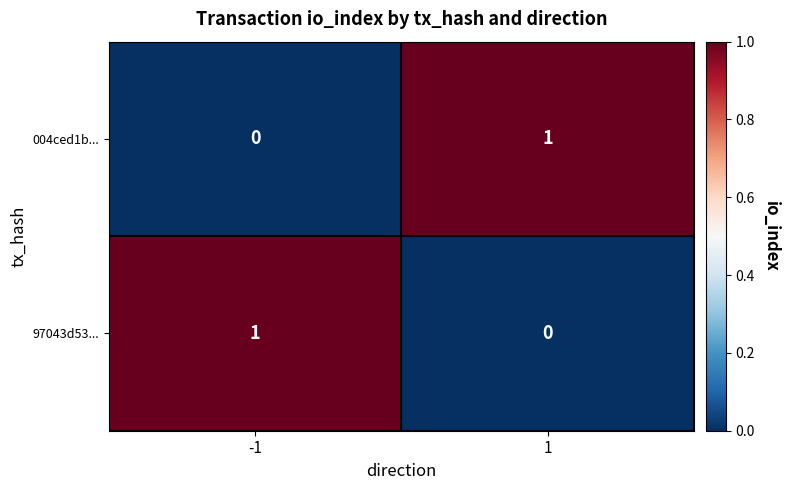

How many series are shown in this chart?

2